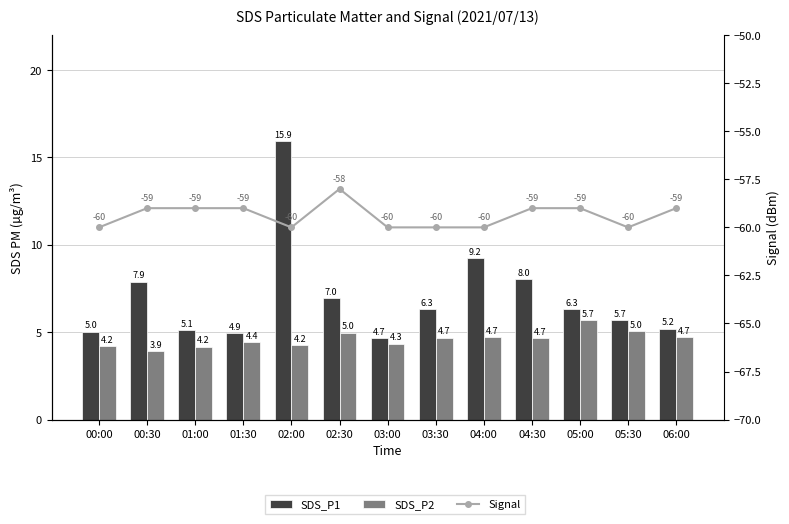

Reading left to right, list all the values displayed in this chart.

SDS_P1: 5.0	7.9	5.1	4.9	15.9	7.0	4.7	6.3	9.2	8.0	6.3	5.7	5.2
SDS_P2: 4.2	3.9	4.2	4.4	4.2	5.0	4.3	4.7	4.7	4.7	5.7	5.0	4.7
Signal: -60.0	-59.0	-59.0	-59.0	-60.0	-58.0	-60.0	-60.0	-60.0	-59.0	-59.0	-60.0	-59.0